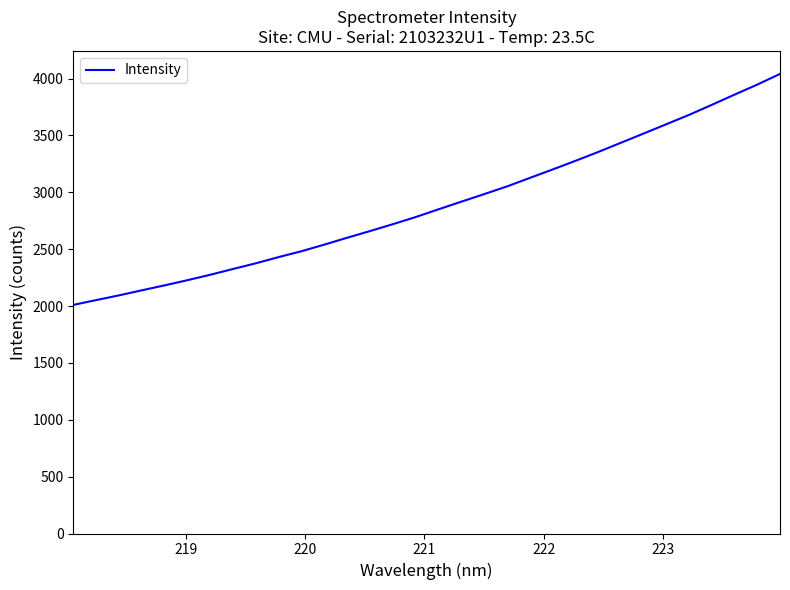

Does the chart display data point markers on the line(s)?

No